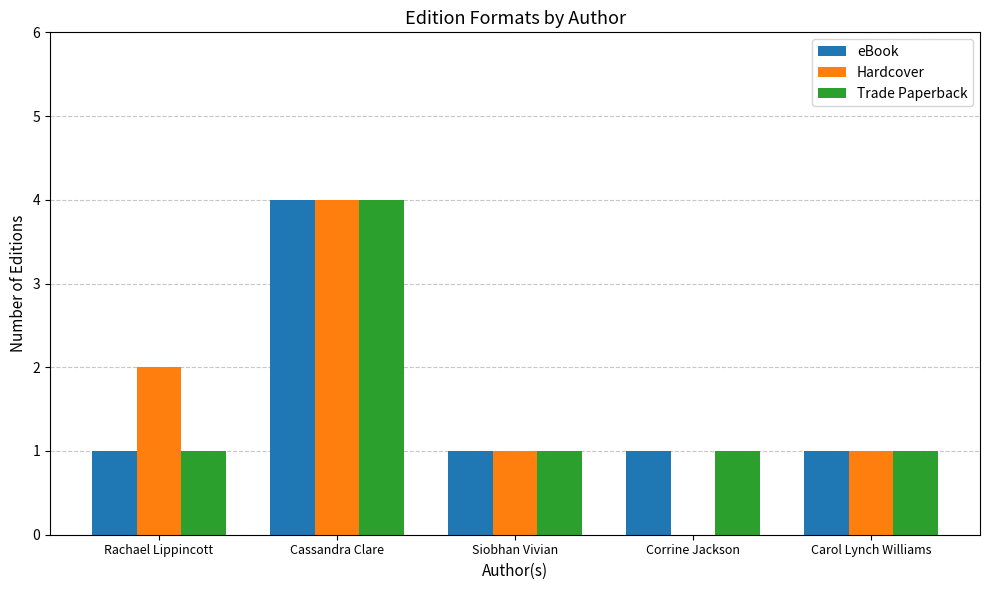

Between Rachael Lippincott and Carol Lynch Williams, which series saw the biggest shift?

Hardcover